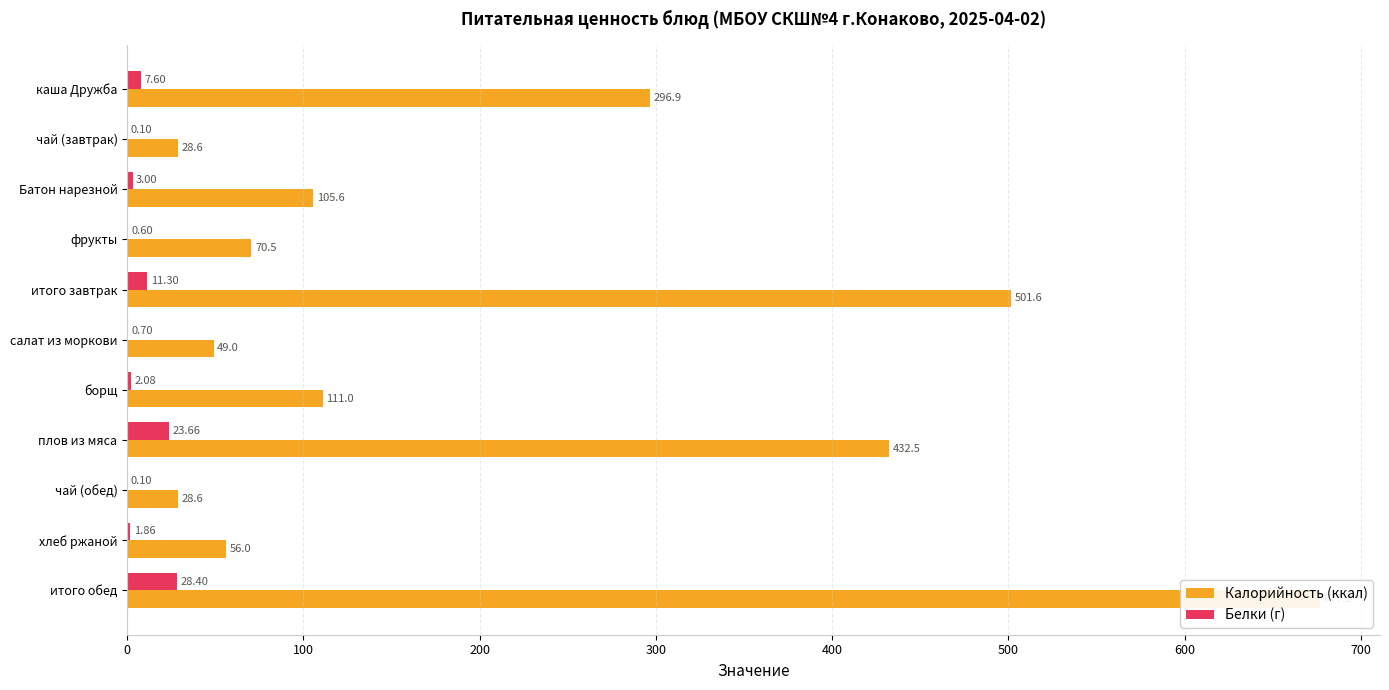

What are all the series names shown in the legend?

Калорийность (ккал), Белки (г)